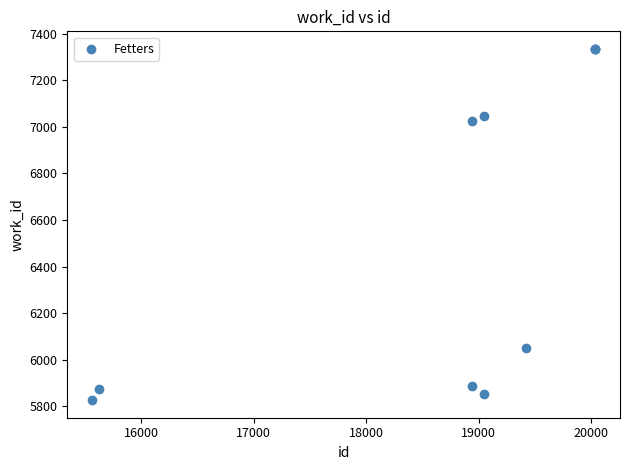

What Y value in the scatter plot is closest to 6580?

7025